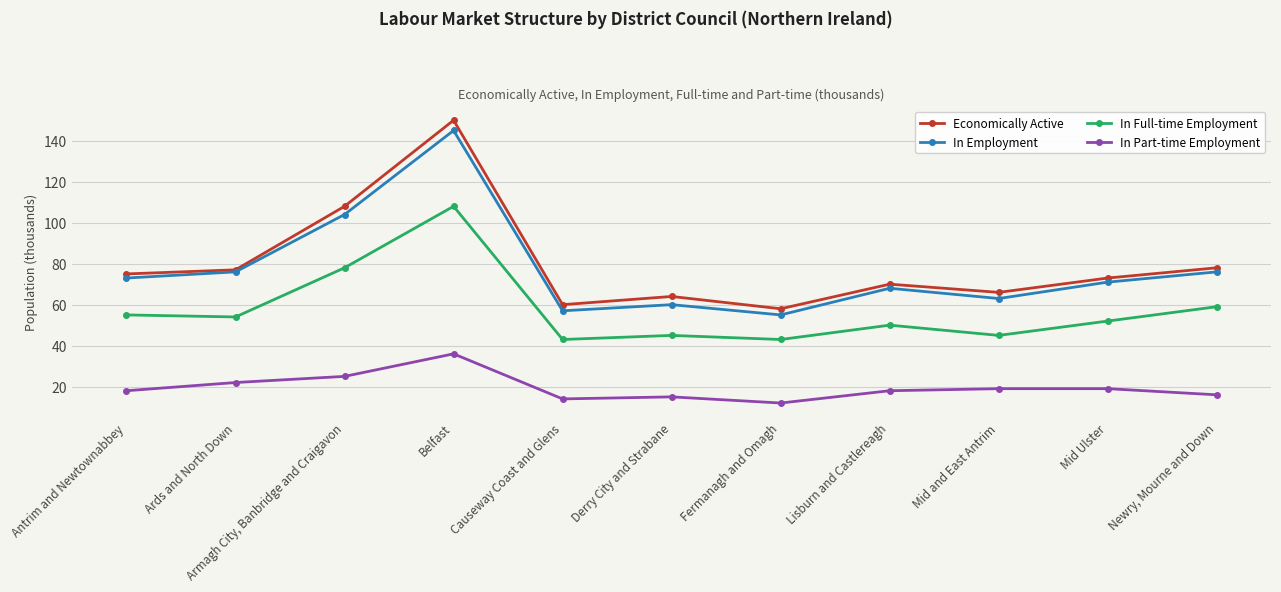

Reading left to right, what are all the values shown in this chart?

Economically Active: Antrim and Newtownabbey=75	Ards and North Down=77	Armagh City, Banbridge and Craigavon=108	Belfast=150	Causeway Coast and Glens=60	Derry City and Strabane=64	Fermanagh and Omagh=58	Lisburn and Castlereagh=70	Mid and East Antrim=66	Mid Ulster=73	Newry, Mourne and Down=78
In Employment: Antrim and Newtownabbey=73	Ards and North Down=76	Armagh City, Banbridge and Craigavon=104	Belfast=145	Causeway Coast and Glens=57	Derry City and Strabane=60	Fermanagh and Omagh=55	Lisburn and Castlereagh=68	Mid and East Antrim=63	Mid Ulster=71	Newry, Mourne and Down=76
In Full-time Employment: Antrim and Newtownabbey=55	Ards and North Down=54	Armagh City, Banbridge and Craigavon=78	Belfast=108	Causeway Coast and Glens=43	Derry City and Strabane=45	Fermanagh and Omagh=43	Lisburn and Castlereagh=50	Mid and East Antrim=45	Mid Ulster=52	Newry, Mourne and Down=59
In Part-time Employment: Antrim and Newtownabbey=18	Ards and North Down=22	Armagh City, Banbridge and Craigavon=25	Belfast=36	Causeway Coast and Glens=14	Derry City and Strabane=15	Fermanagh and Omagh=12	Lisburn and Castlereagh=18	Mid and East Antrim=19	Mid Ulster=19	Newry, Mourne and Down=16